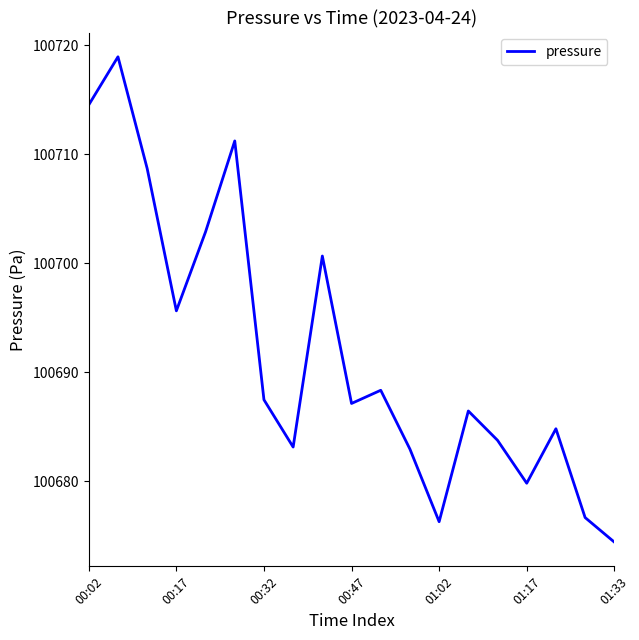

What is the greatest value displayed?

100718.9